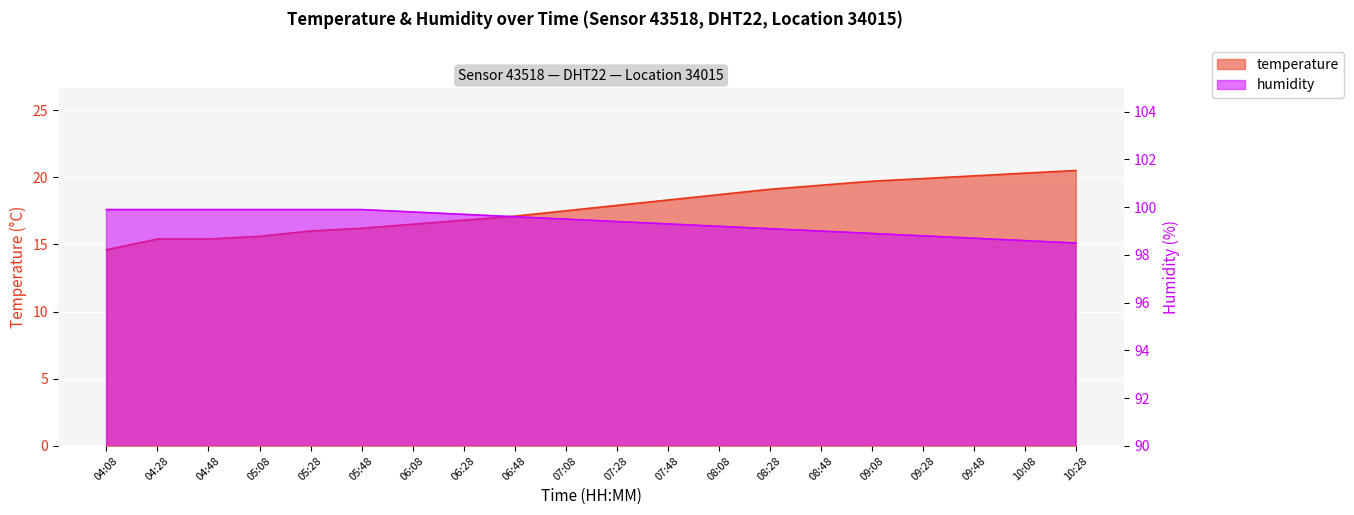

Is the value of temperature at 08:28 greater than the value of humidity at 08:48?

No